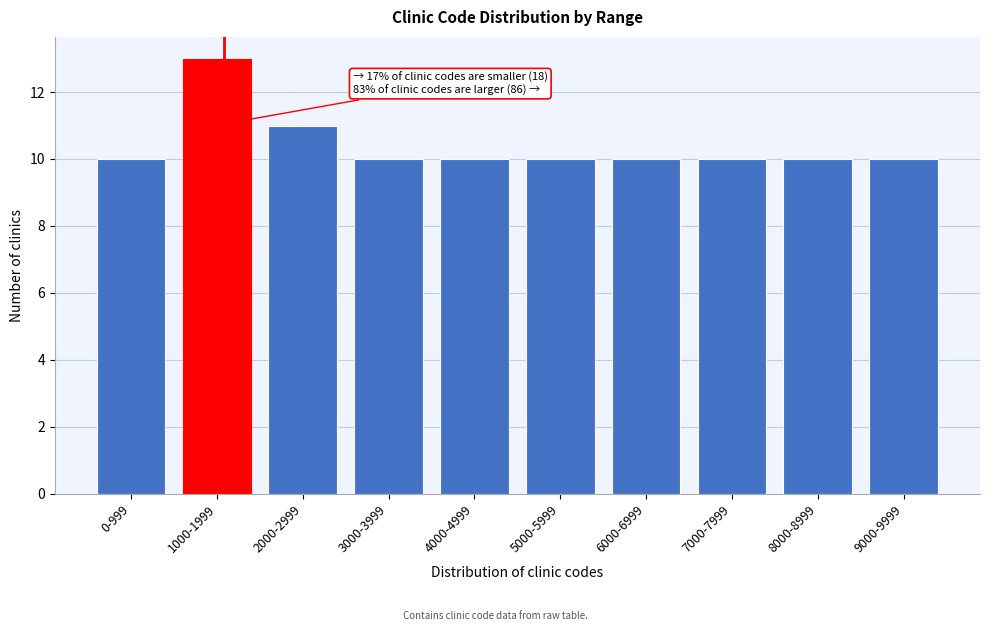

Reading right to left, transcribe all the data shown in this chart.

9000-9999=10	8000-8999=10	7000-7999=10	6000-6999=10	5000-5999=10	4000-4999=10	3000-3999=10	2000-2999=11	1000-1999=13	0-999=10